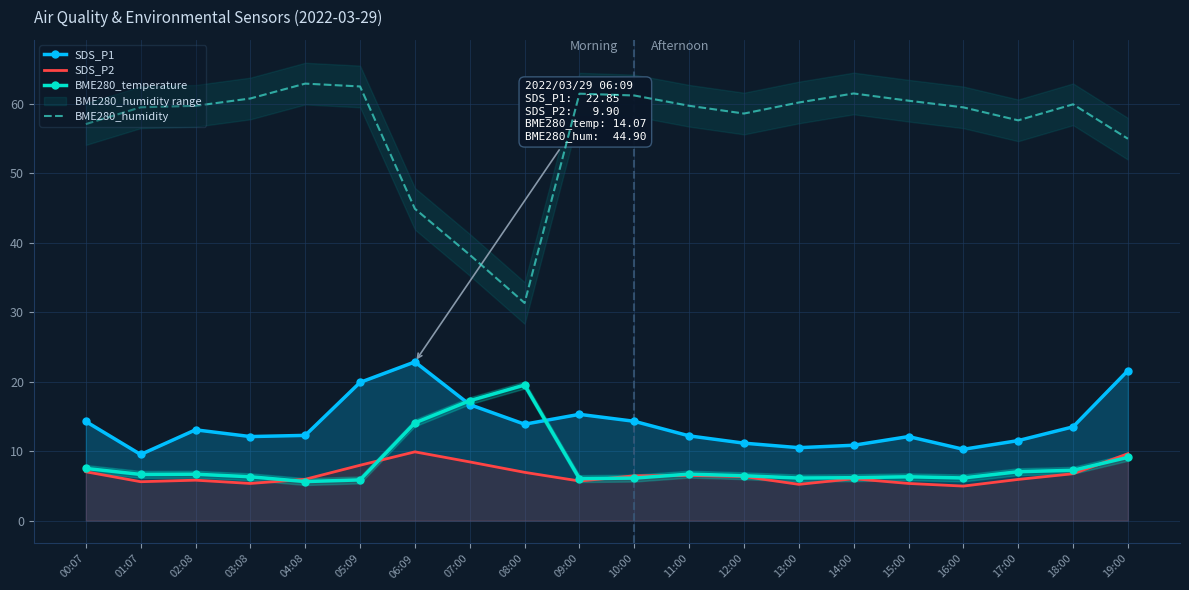

Is the value of SDS_P1 at 19:00 greater than the value of SDS_P2 at 17:00?

Yes